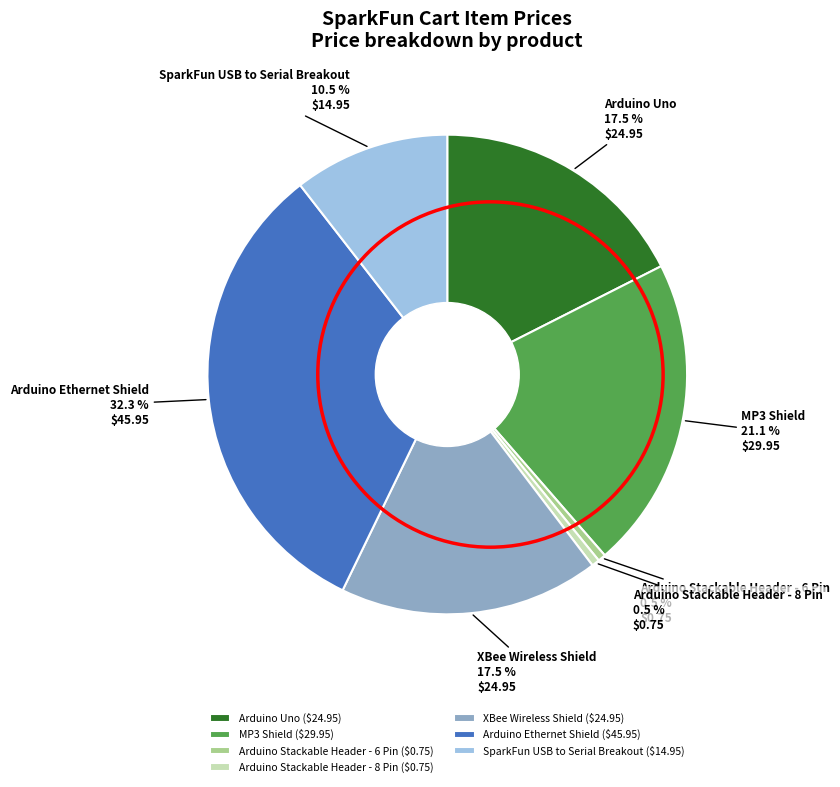

Between Arduino Uno and SparkFun USB to Serial Breakout, which is larger?

Arduino Uno